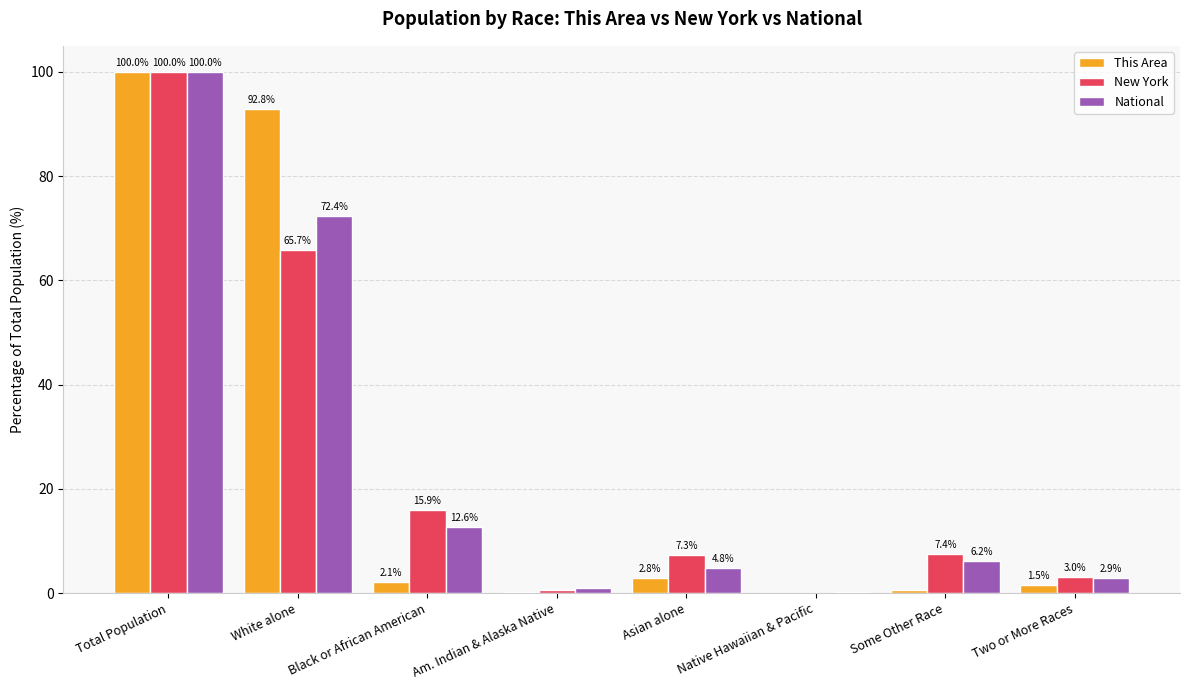

What is the maximum value shown in the chart?

100.0